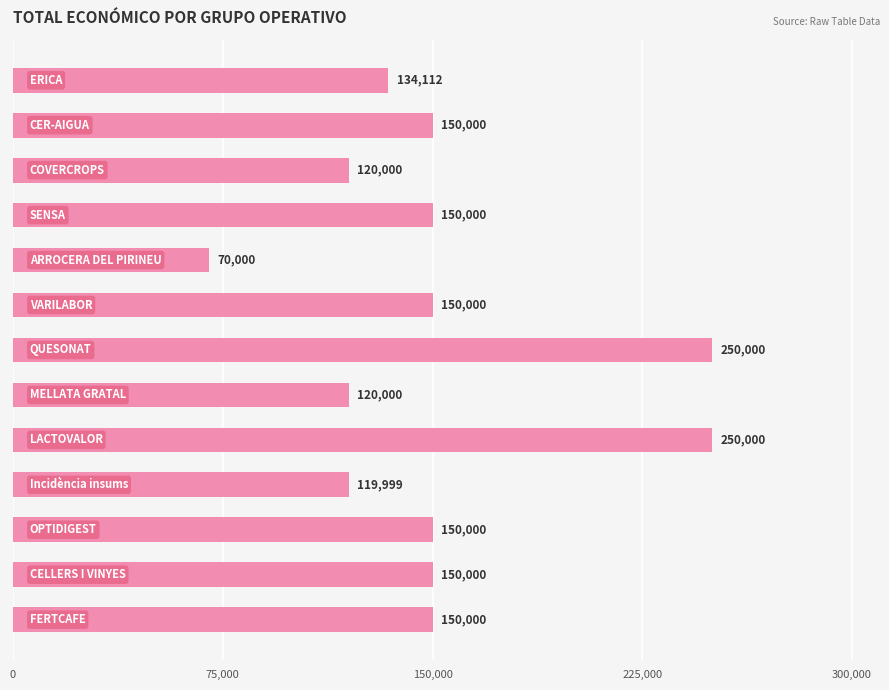

What is the sum of all values?

1964111